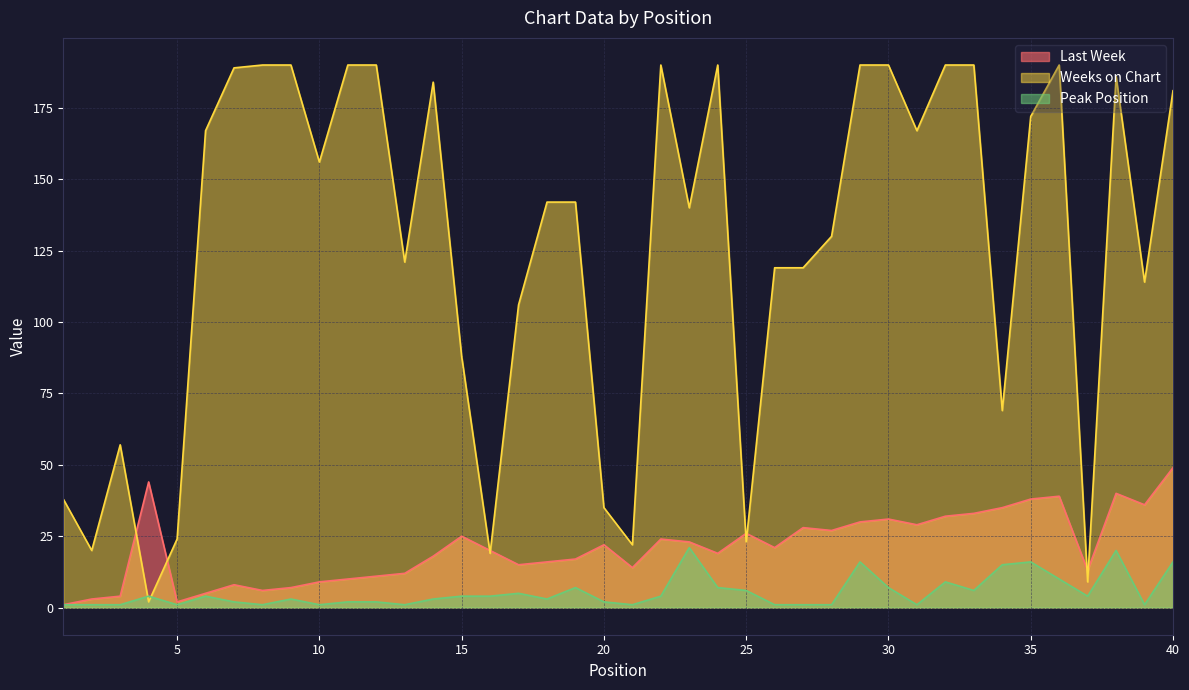

At which category is the sum across all series the highest?

38